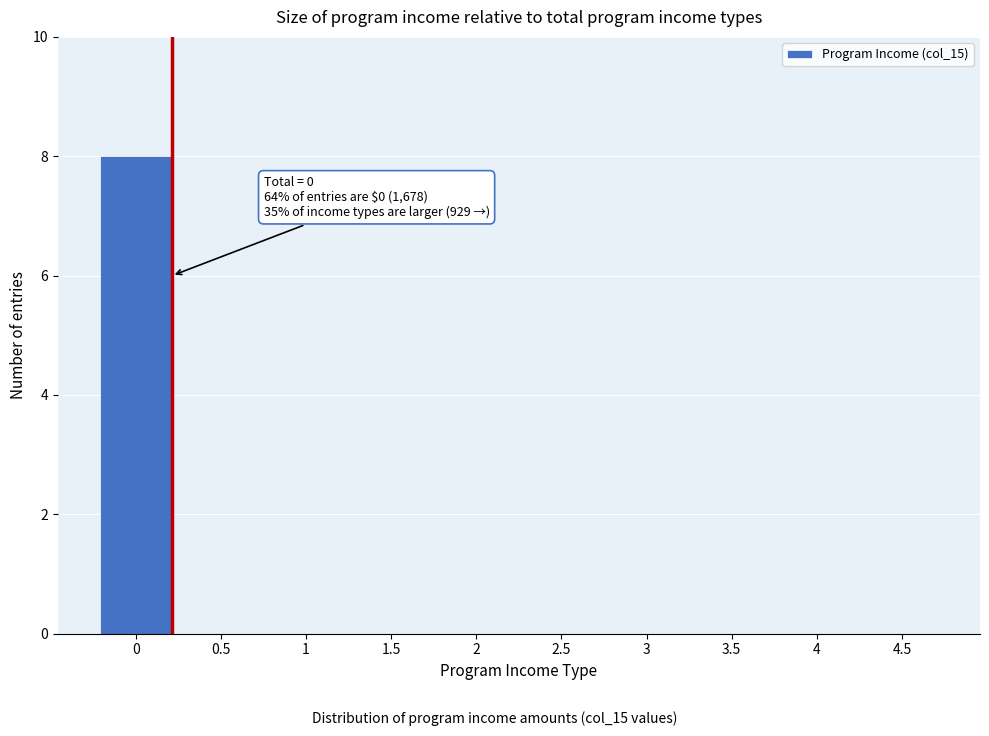

Reading left to right, what are all the values shown in this chart?

0=8	0.5=0	1=0	1.5=0	2=0	2.5=0	3=0	3.5=0	4=0	4.5=0